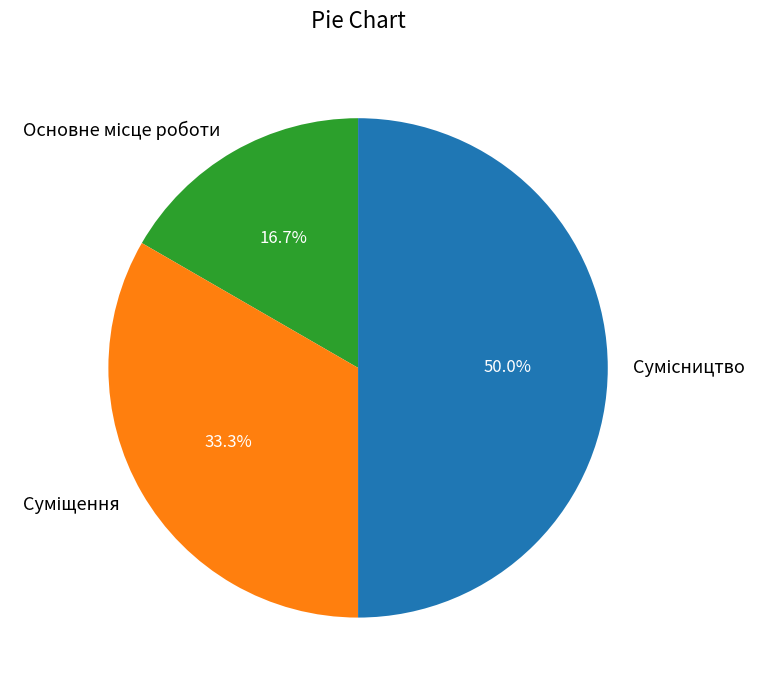

What is the change in value from Суміщення to Сумісництво?

+1